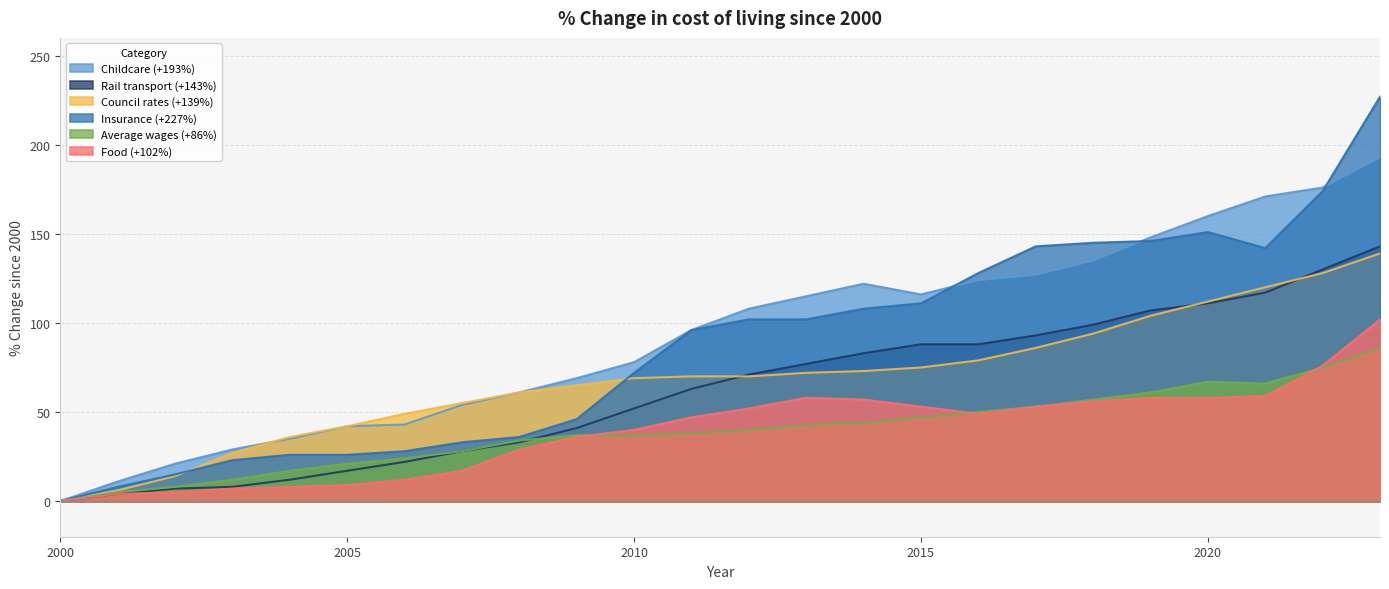

What is the approximate value of Council rates (+139%) at 2007, to the nearest 50?

50